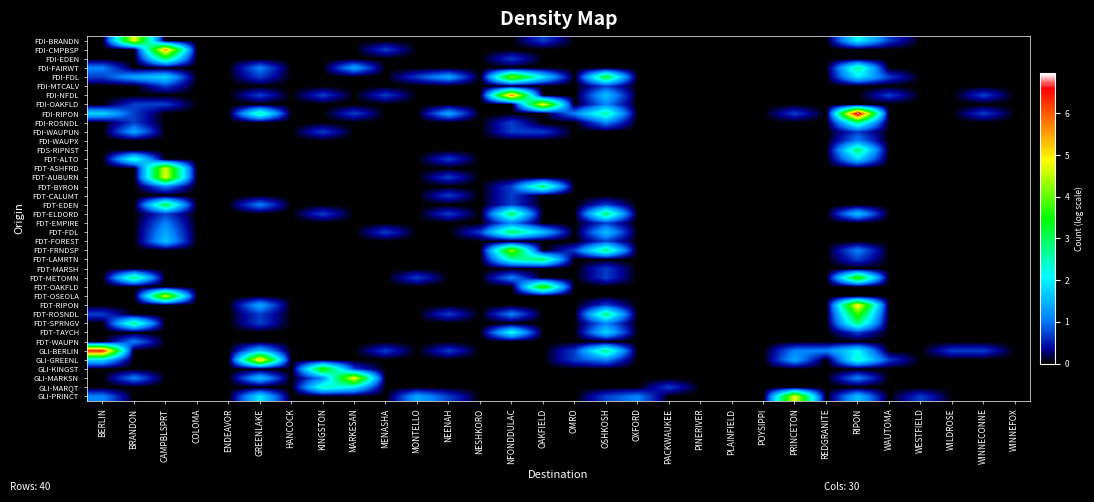

At how many categories does at least one series exceed 1?

16